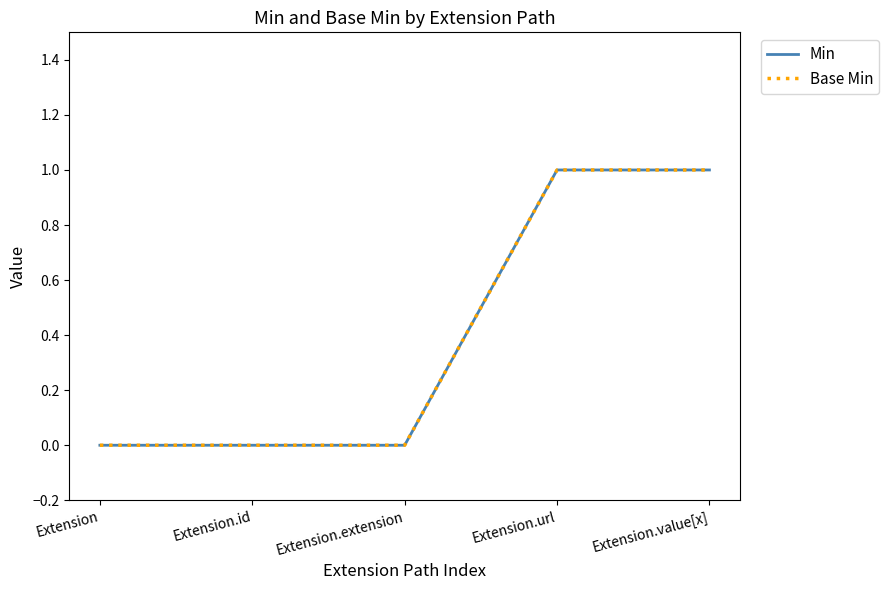

At which label does Min reach its minimum?

Extension